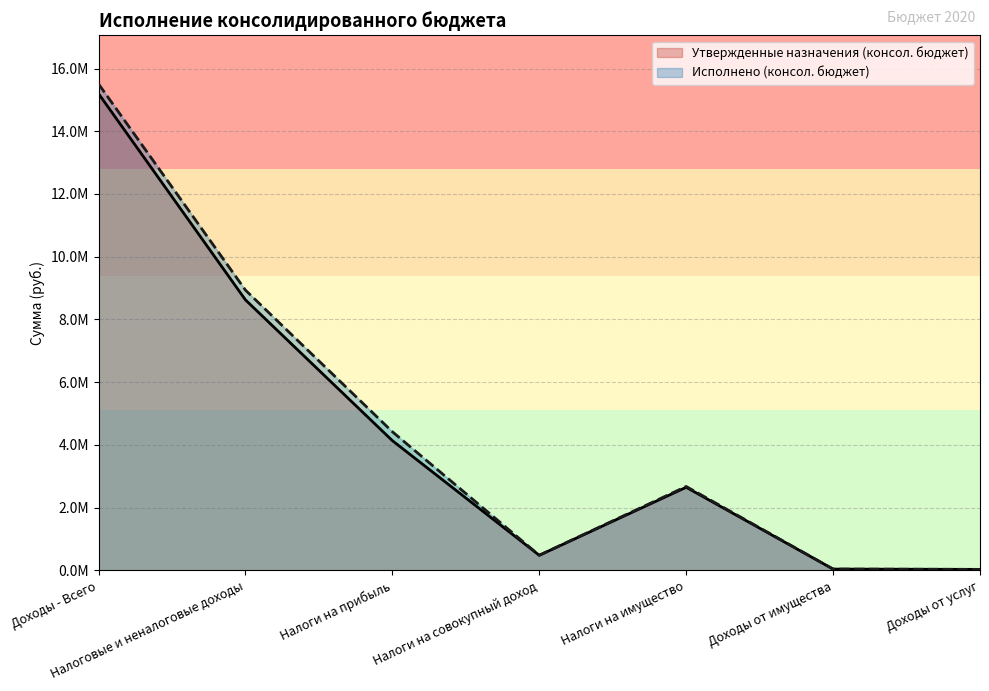

What is the difference between the maximum and minimum values in the Исполнено (консол. бюджет) series?

15474525.7